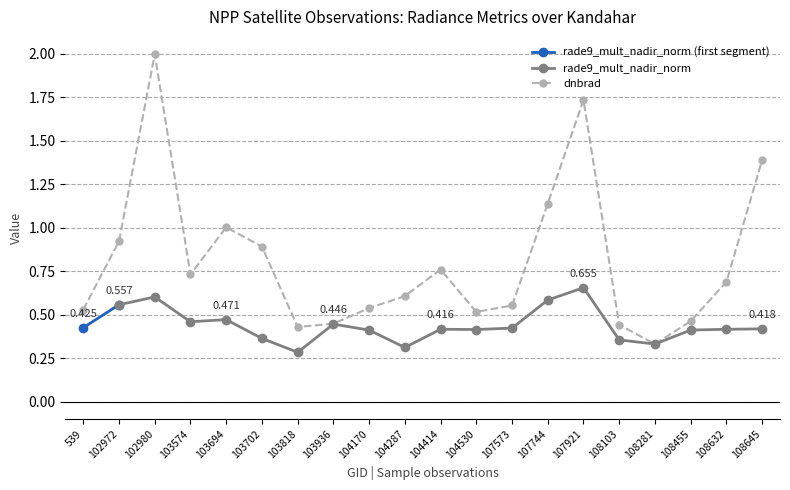

Rank the categories by value from highest to lowest.

102980, 107921, 108645, 107744, 103694, 102972, 103702, 104414, 103574, 108632, 104287, 107573, 104170, 539, 104530, 108455, 103936, 108103, 103818, 108281